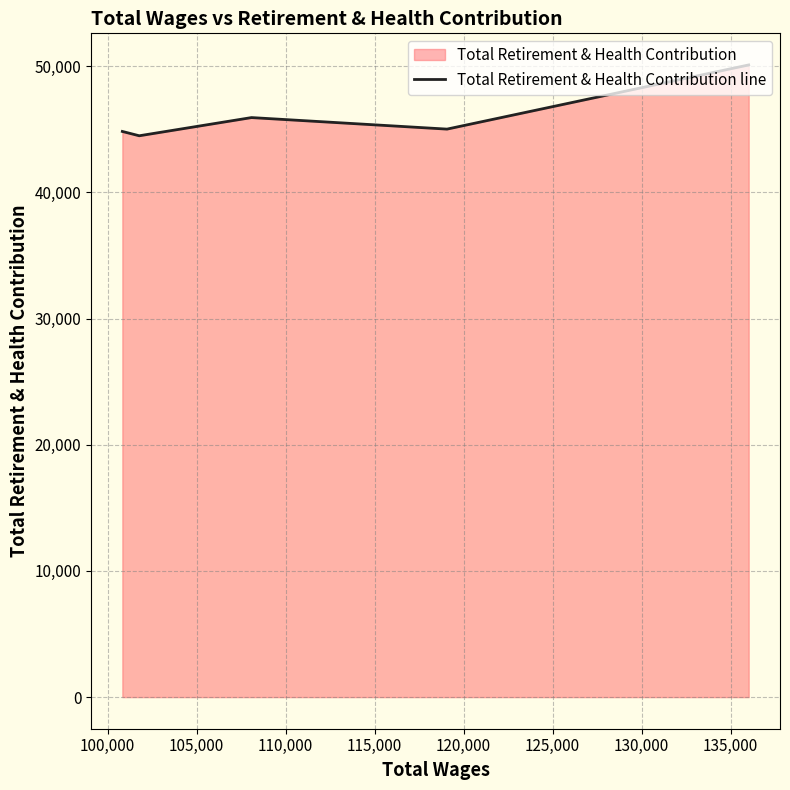

What is the maximum value shown in the chart?

50096